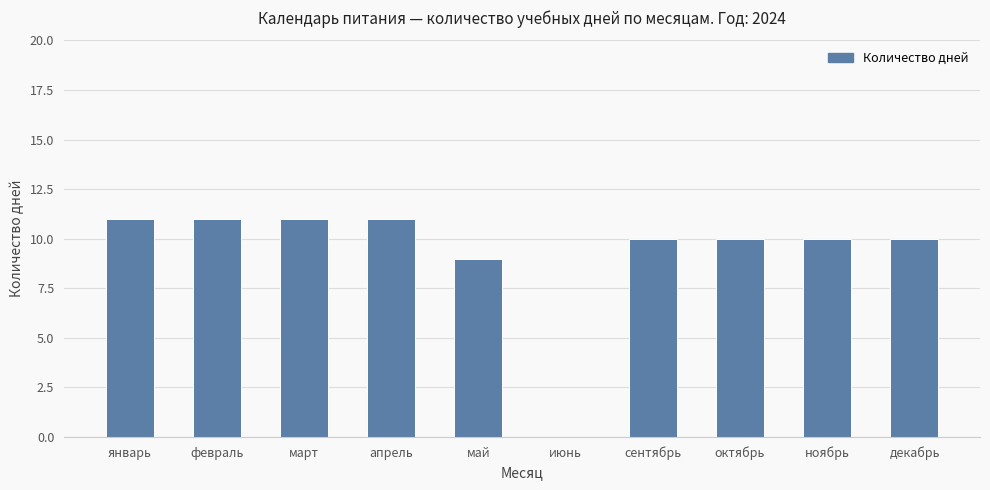

Approximately how many times larger is the value at май compared to апрель?

0.8